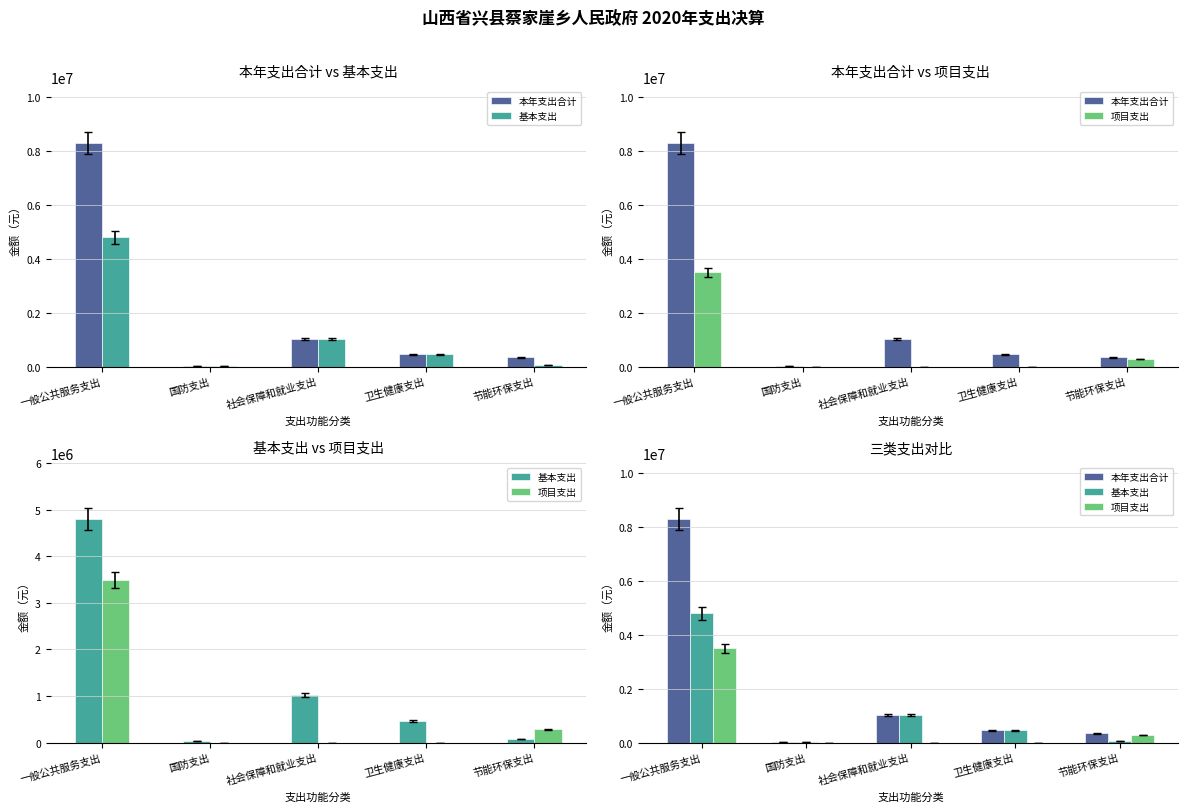

What is the maximum value shown in the chart?

8298157.9